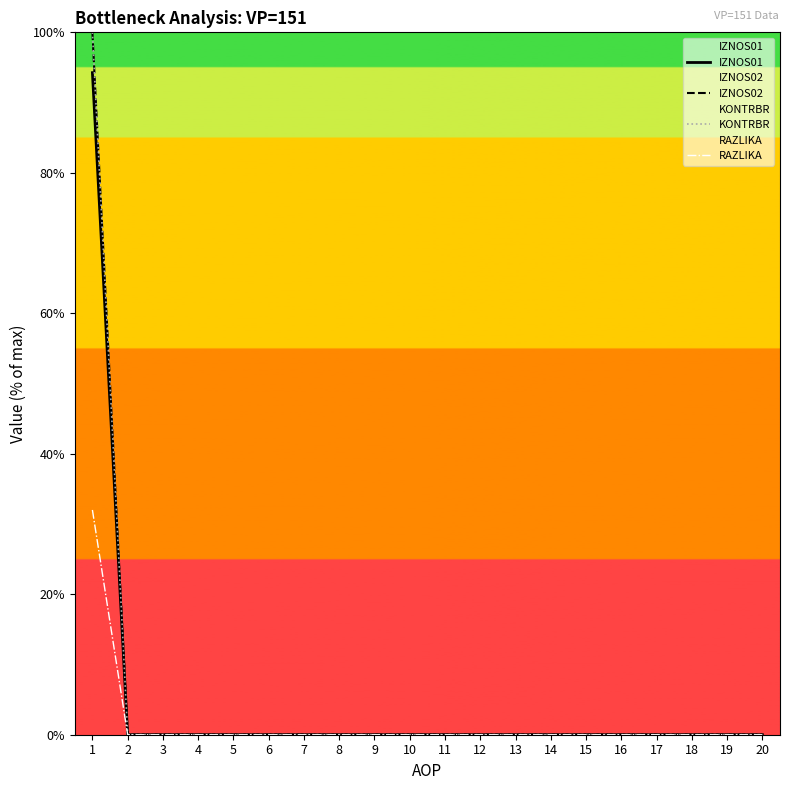

What are all the series names shown in the legend?

IZNOS01, IZNOS02, KONTRBR, RAZLIKA